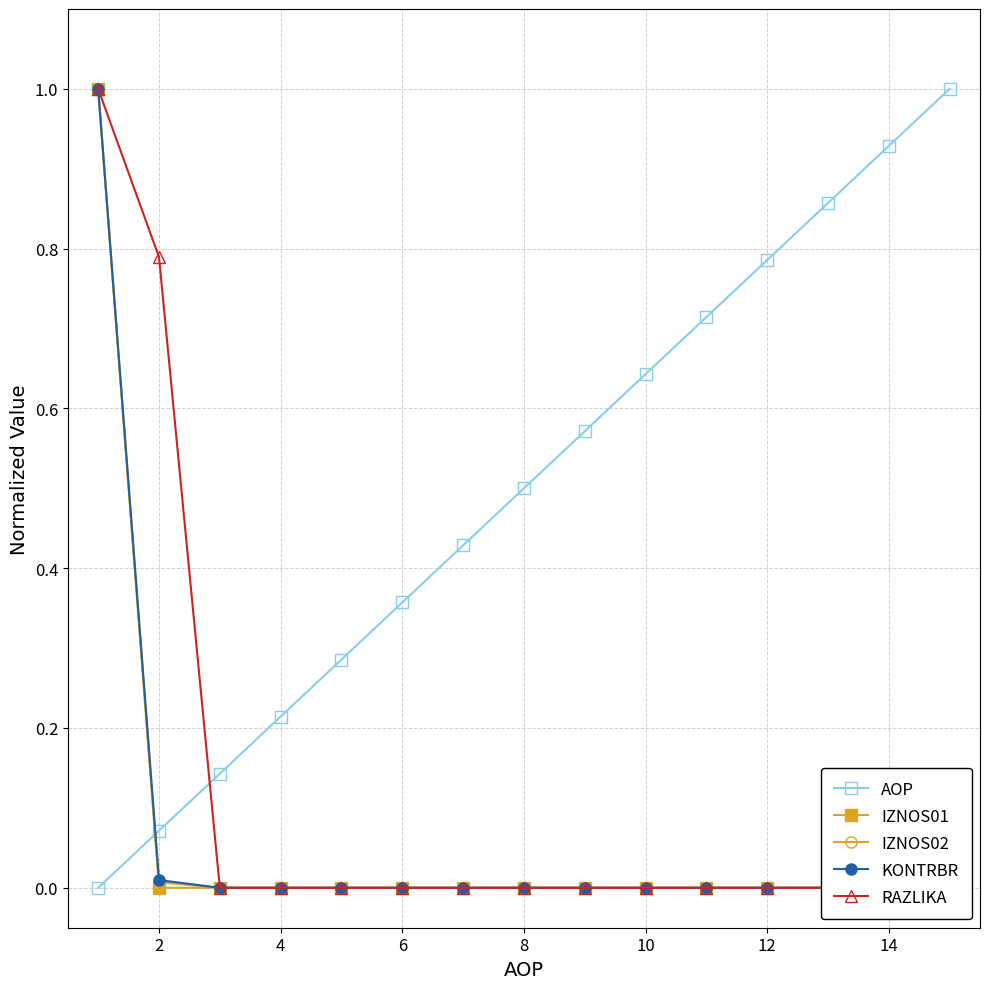

True or false: KONTRBR and IZNOS02 cross at least once.

False